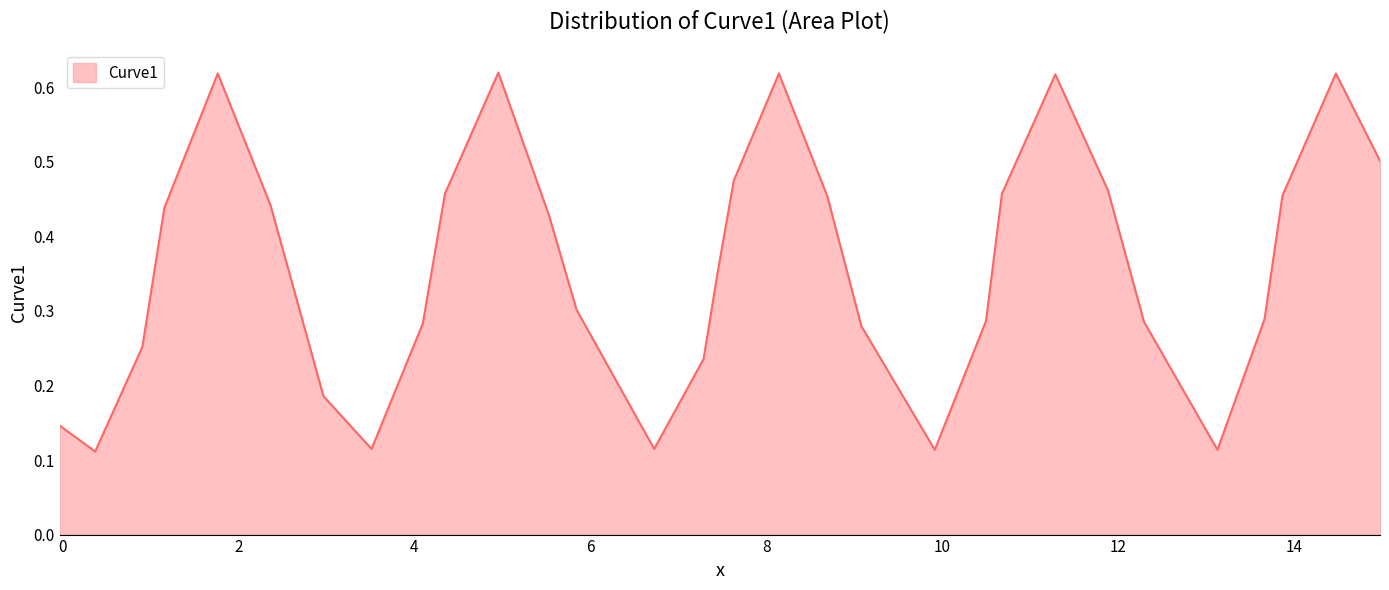

Is this an area chart (filled region under the line)?

Yes